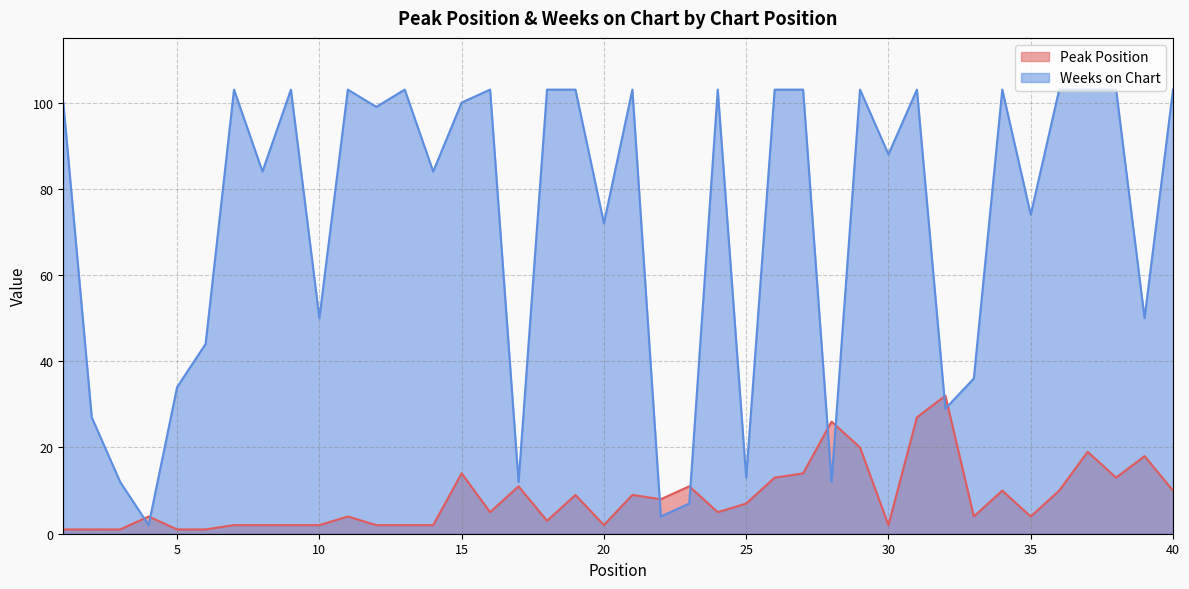

How many data points does each series have?

40